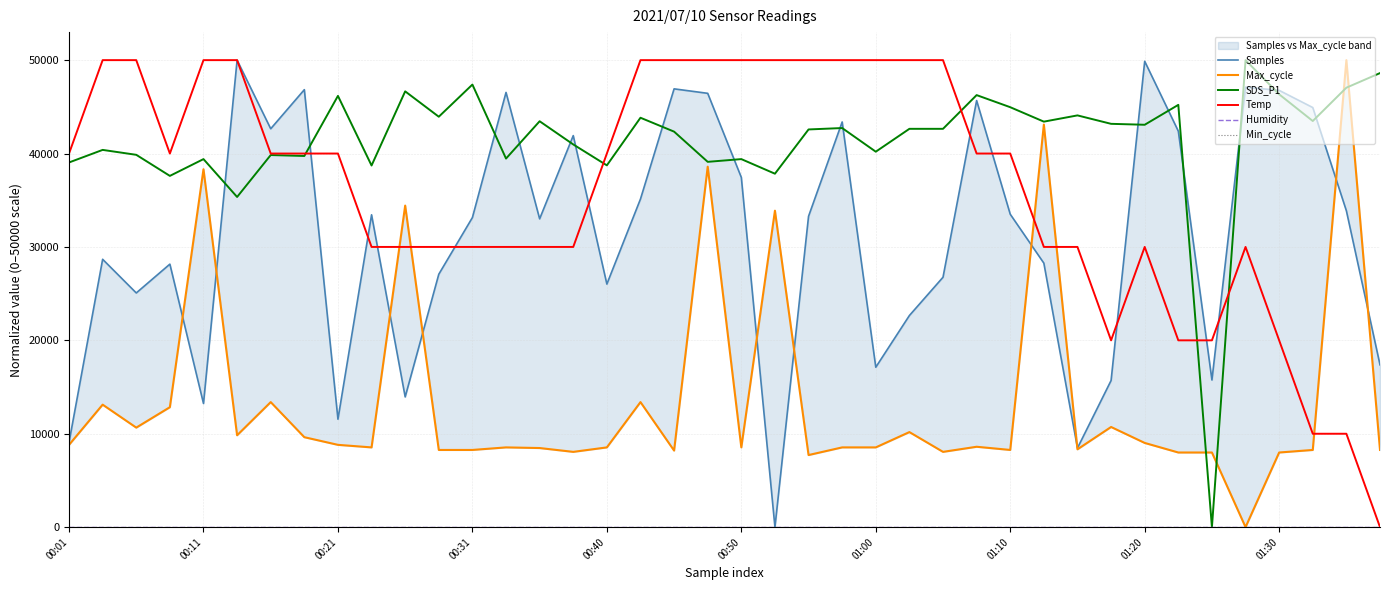

Where does the Max_cycle series first go above 8538?

00:01